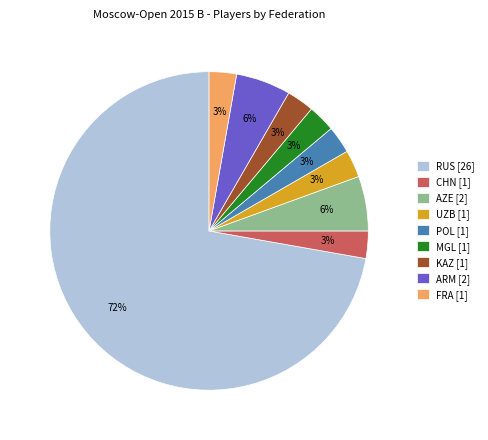

To the nearest percent, what is the average slice percentage?

11%